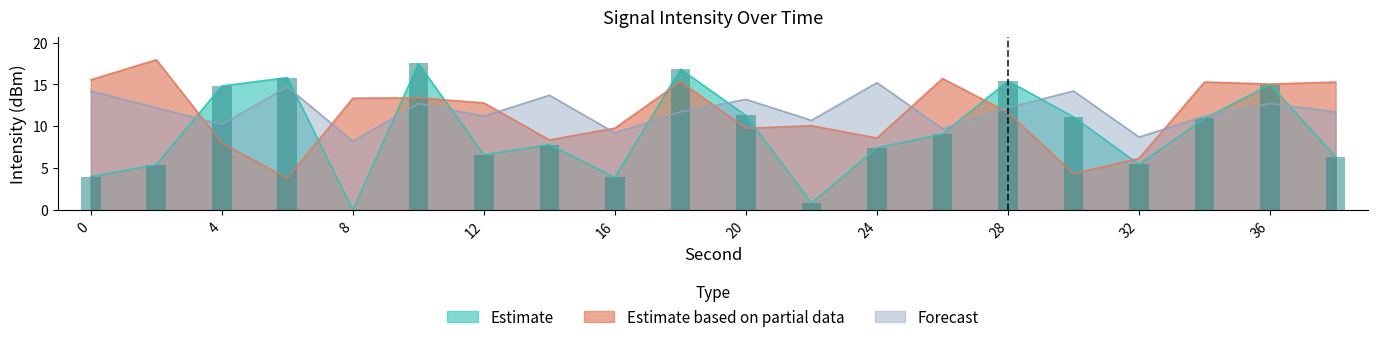

At which label is Forecast closest to 11?

12